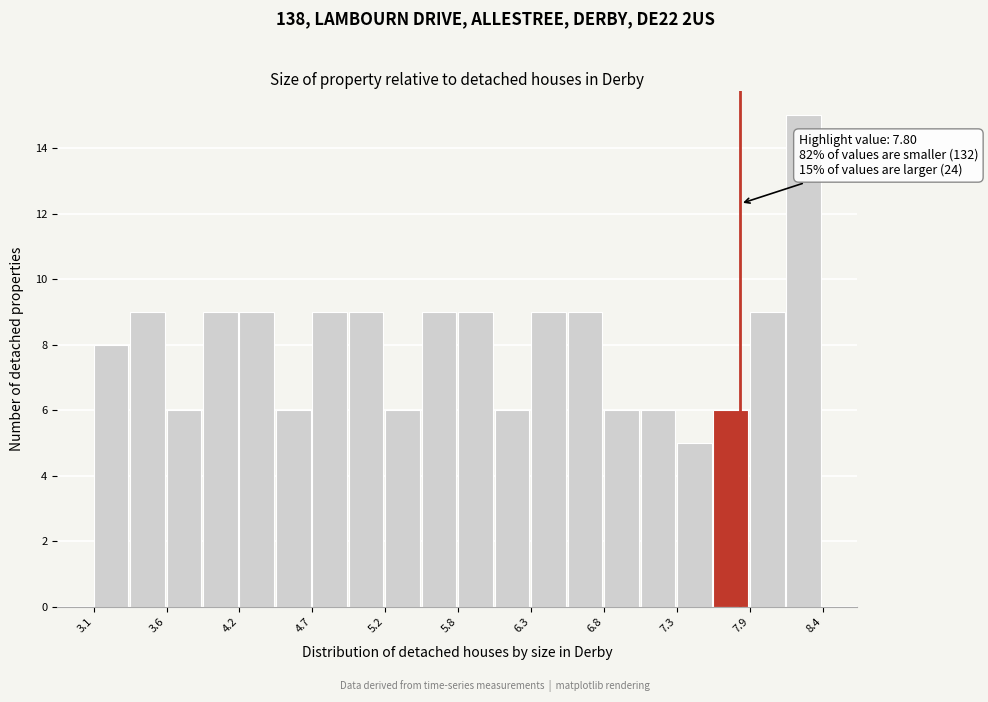

Read against the x-axis, roughly where is the centre of the tallest bar?

8.3